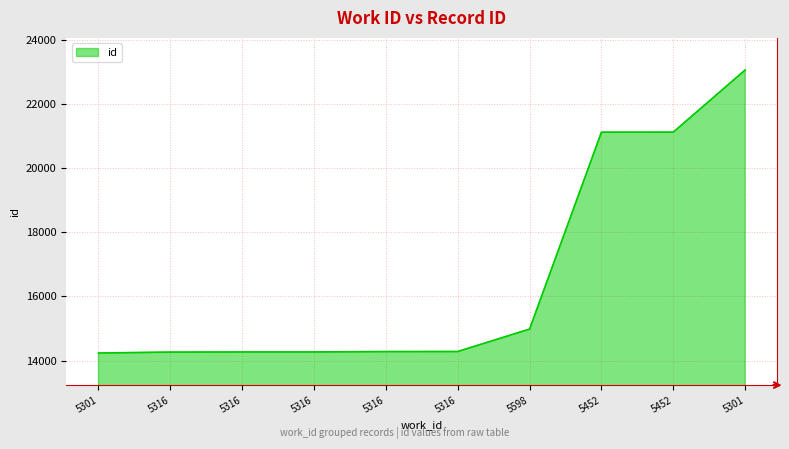

What is the smallest value displayed?

14233